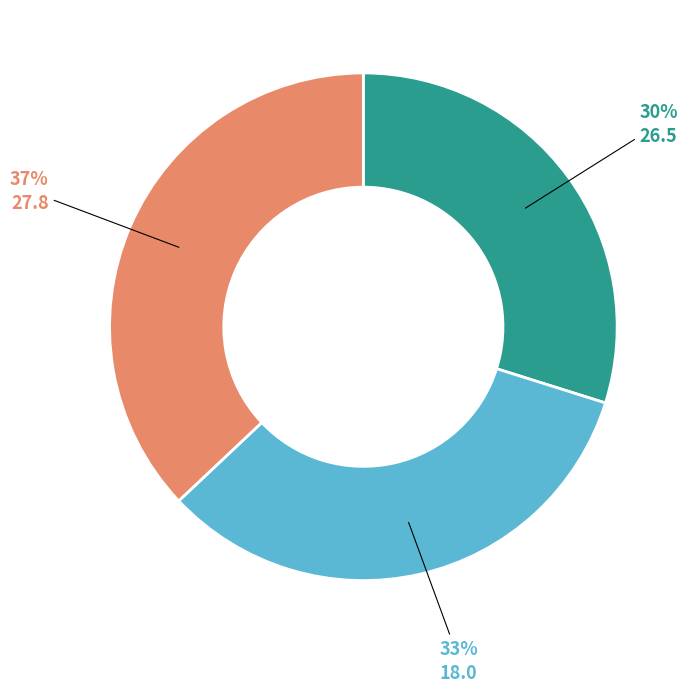

Which slice is the smallest?

26.5